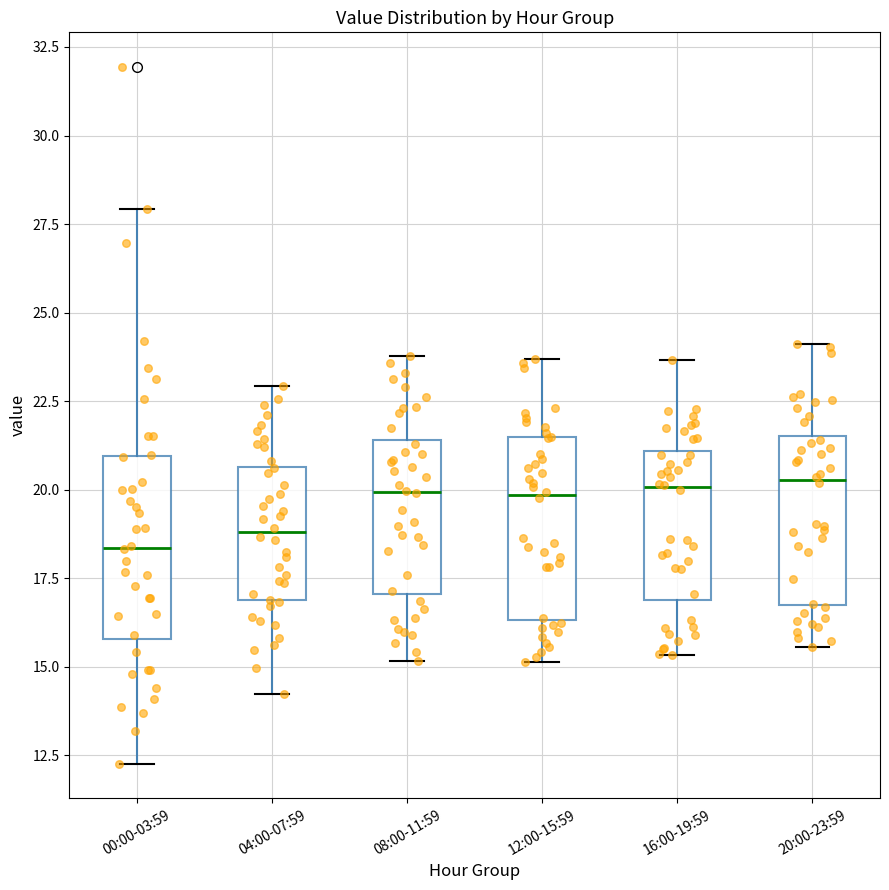

Reading left to right, transcribe this box plot: for each box, give where its median line is, the range the box spans, and where its two whiskers end, as read against the y-axis. The values are not printed on the chart, so give them approximately, as read against the axis.

00:00-03:59: median 18.5, box 16.0 to 21.0, whiskers 12.5 to 28.0
04:00-07:59: median 19.0, box 17.0 to 20.5, whiskers 14.0 to 23.0
08:00-11:59: median 20.0, box 17.0 to 21.5, whiskers 15.0 to 24.0
12:00-15:59: median 20.0, box 16.5 to 21.5, whiskers 15.0 to 23.5
16:00-19:59: median 20.0, box 17.0 to 21.0, whiskers 15.5 to 23.5
20:00-23:59: median 20.5, box 17.0 to 21.5, whiskers 15.5 to 24.0